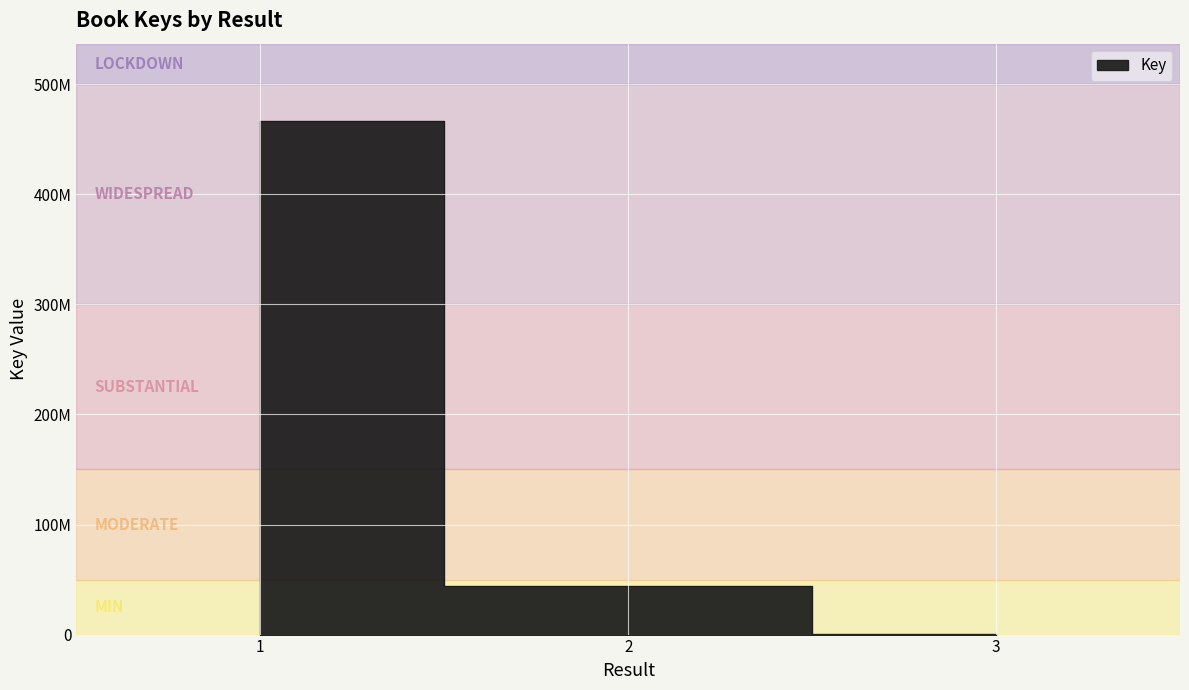

What is the change in value from 1 to 3?

-466483309